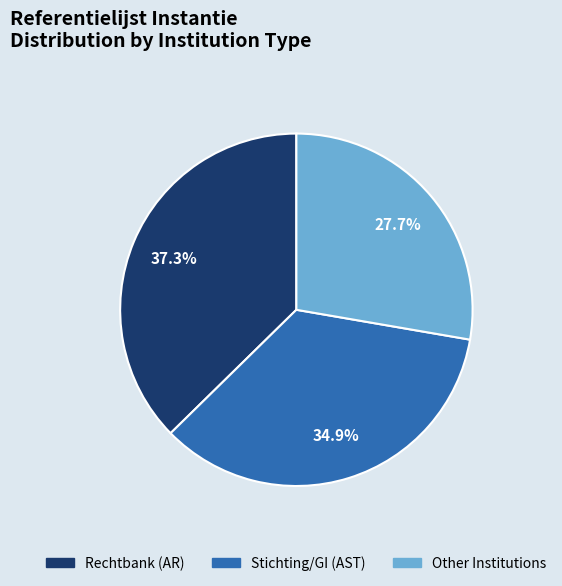

Does any single category account for the majority?

No